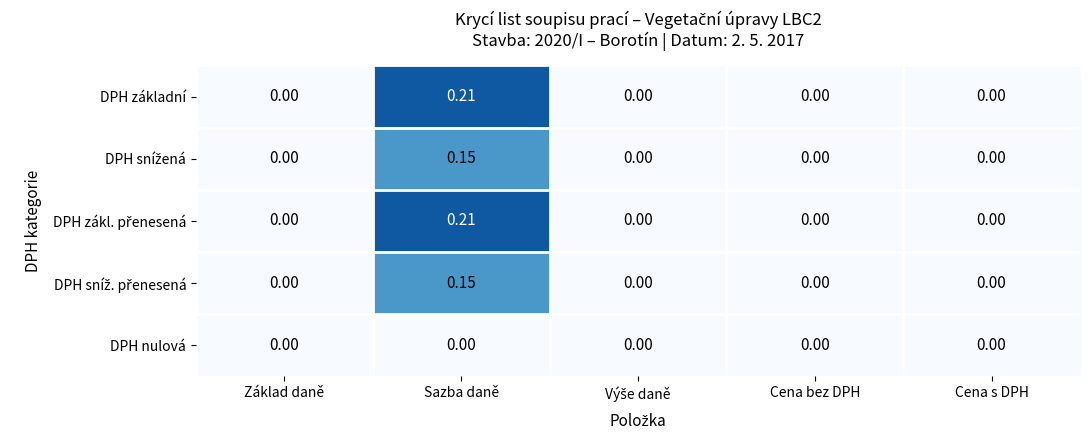

At which category is the sum across all series the highest?

Sazba daně